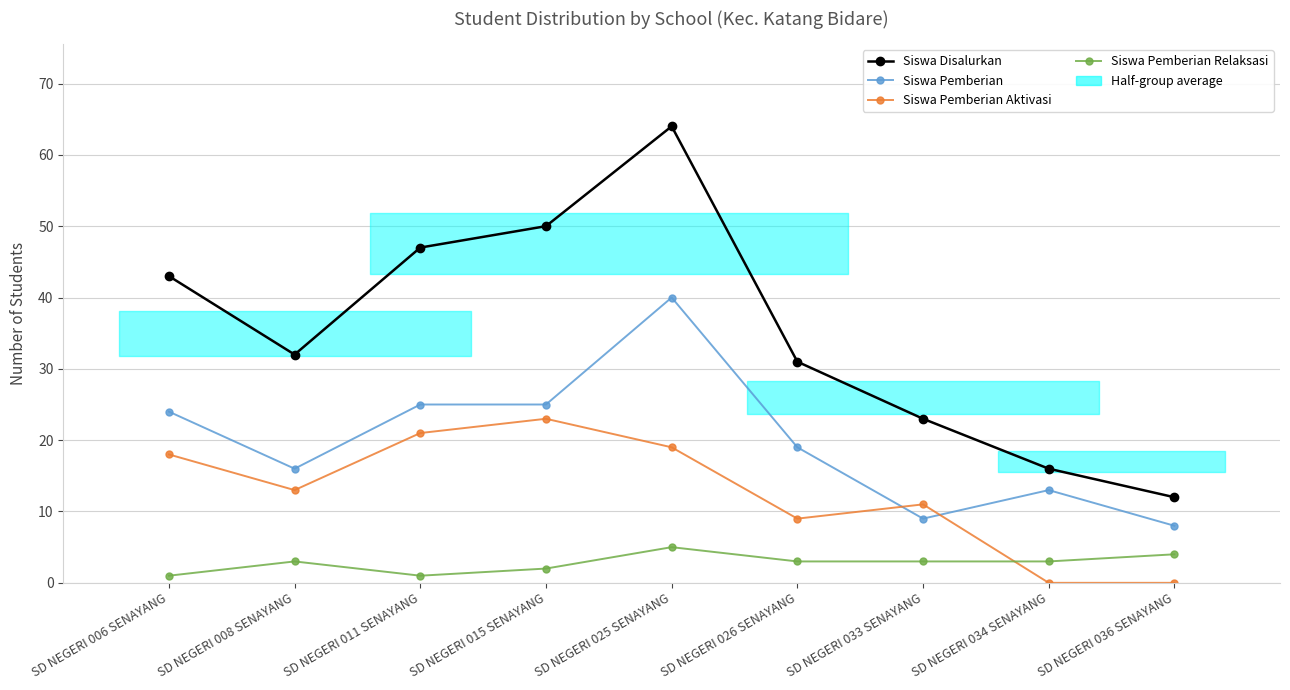

How many lines are shown in the chart?

4